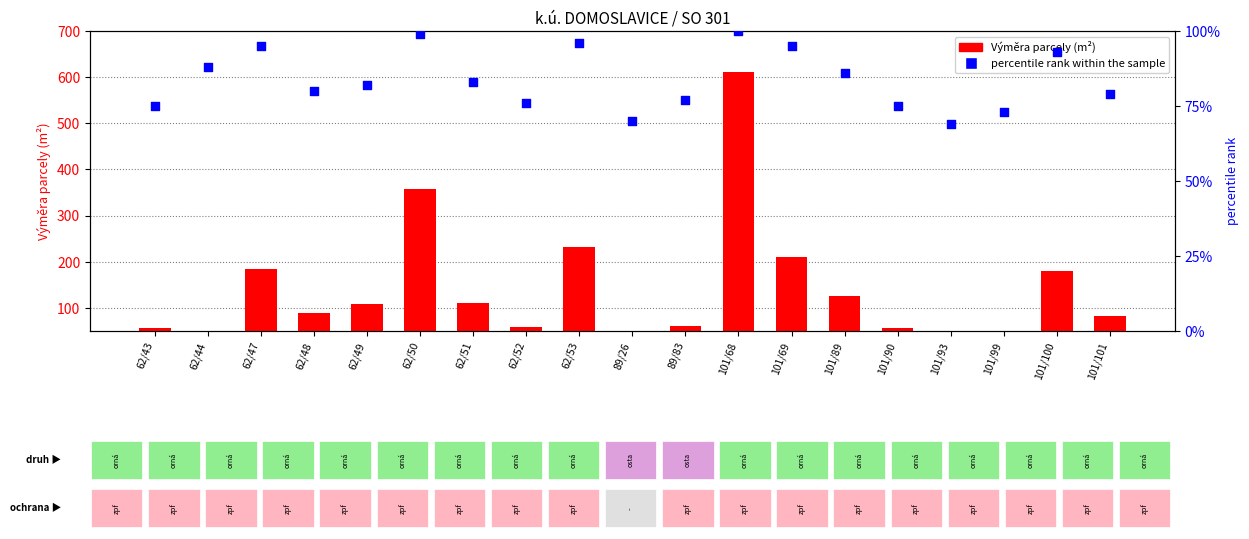

At how many categories does at least one series exceed 284?

2